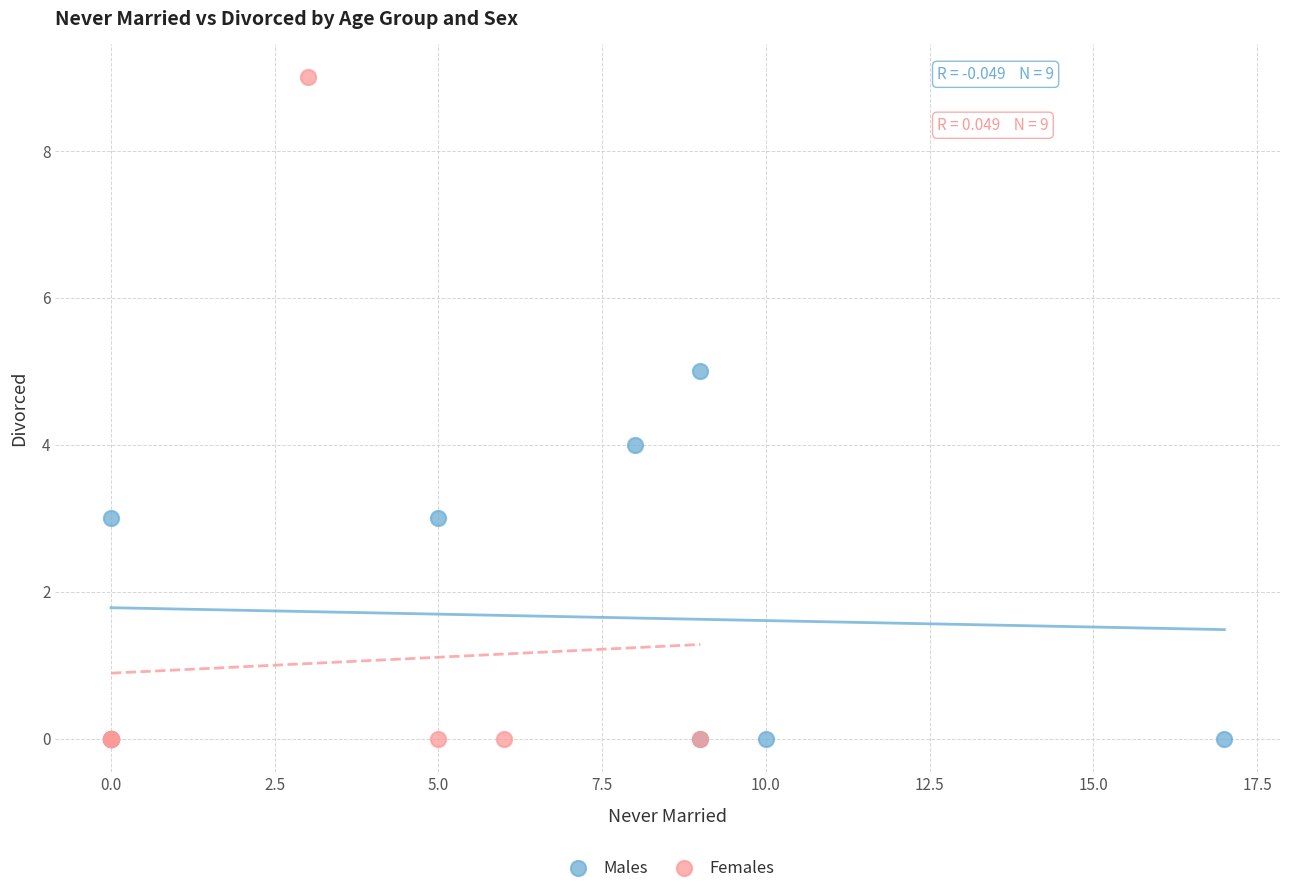

Which series reaches the maximum Y coordinate?

Females